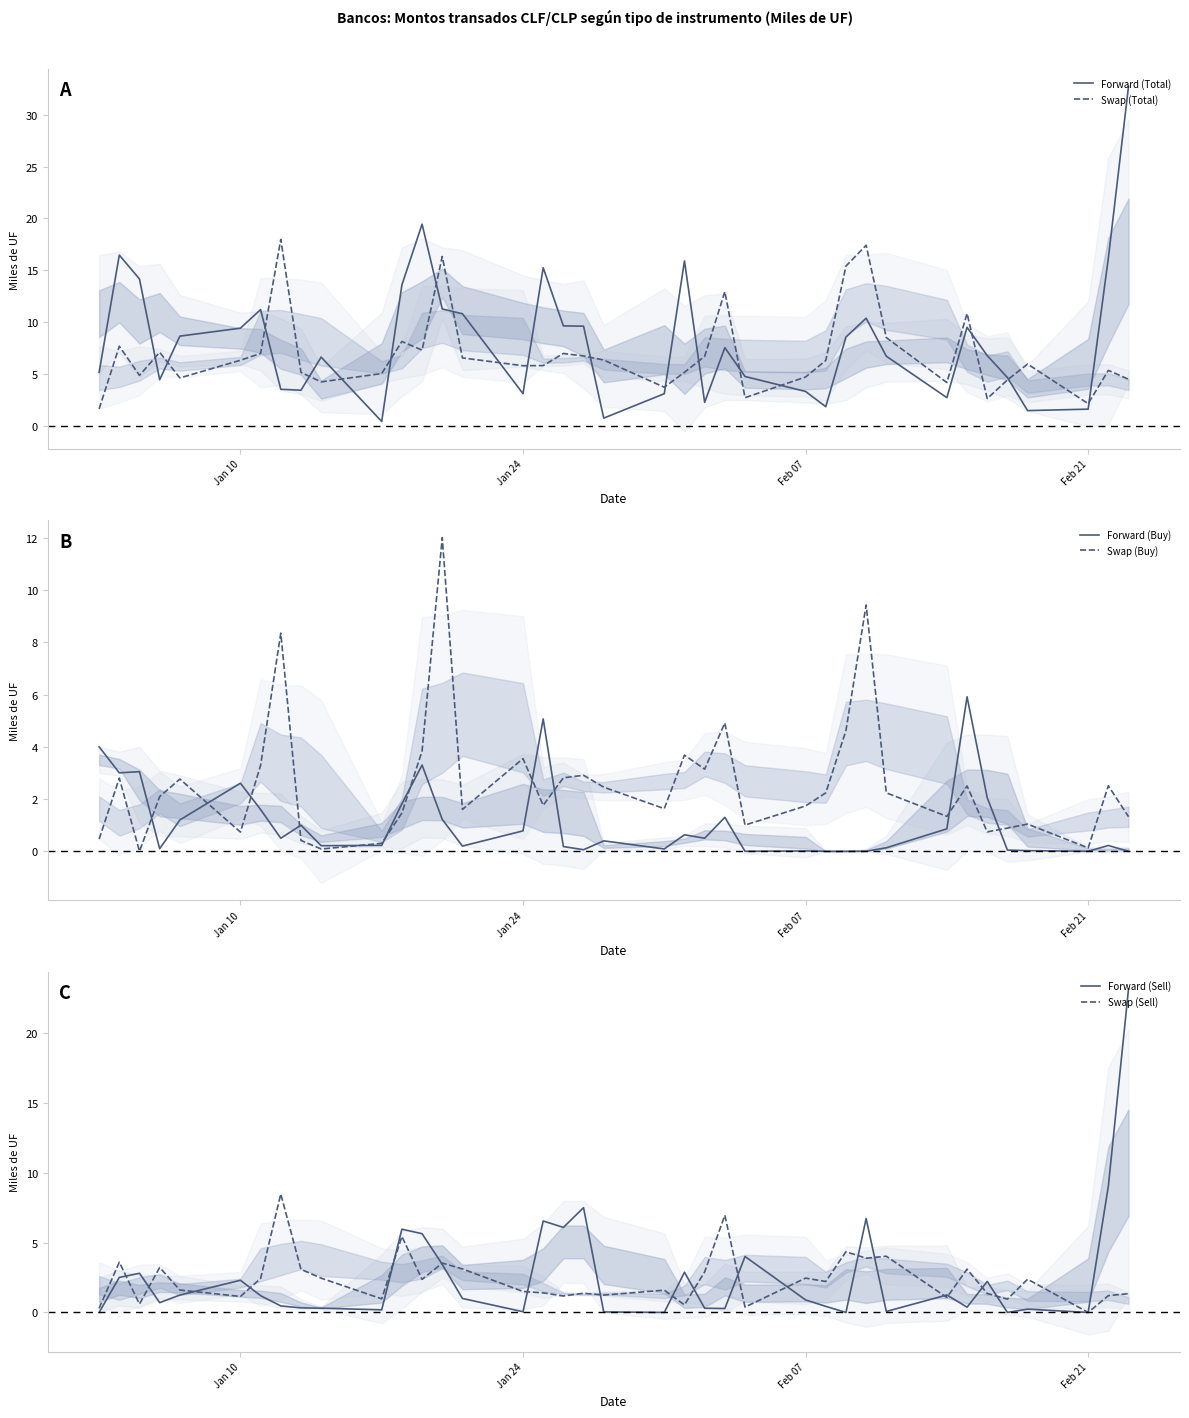

What is the maximum value for Forward (Total)?

32.7